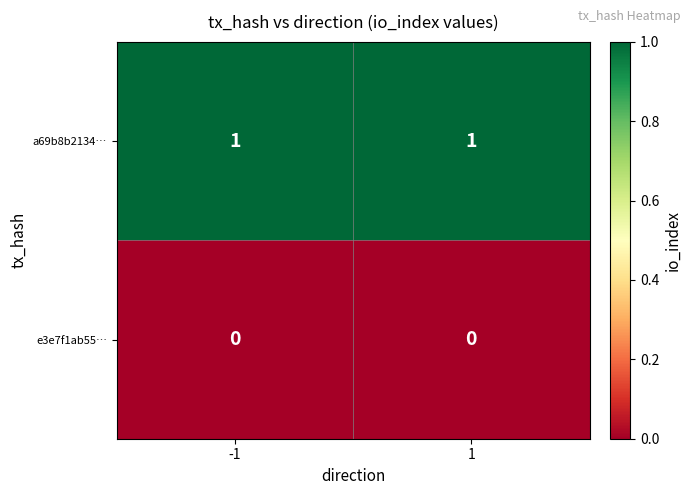

Is the value of e3e7f1ab55… at -1 greater than the value of a69b8b2134… at 1?

No